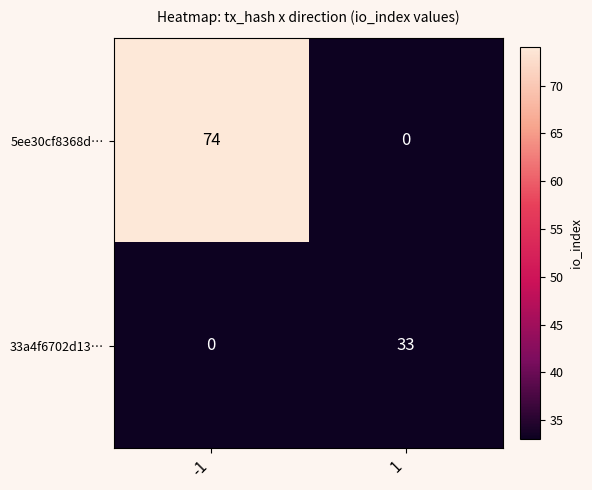

Which series has the largest total across all categories?

5ee30cf8368d…